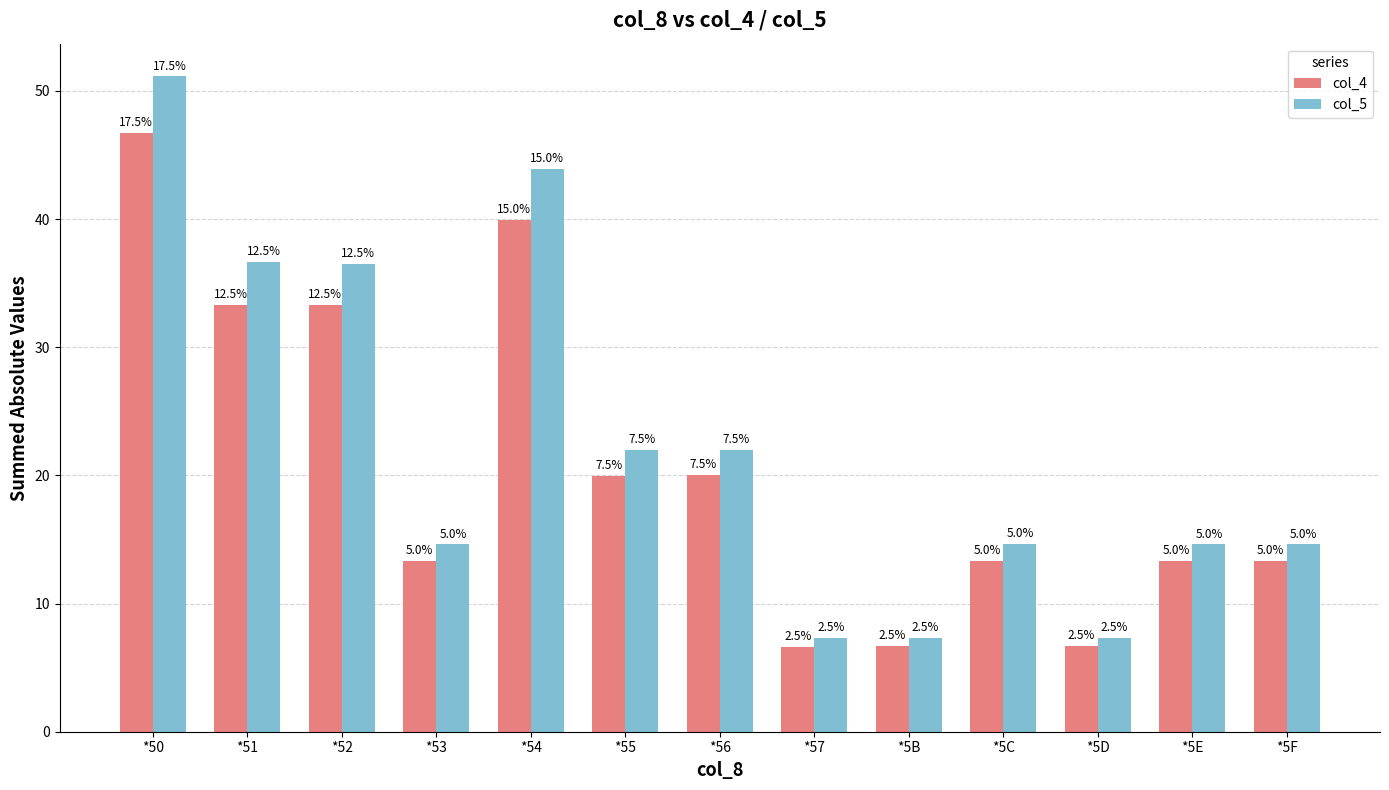

How many bars are there in total?

26